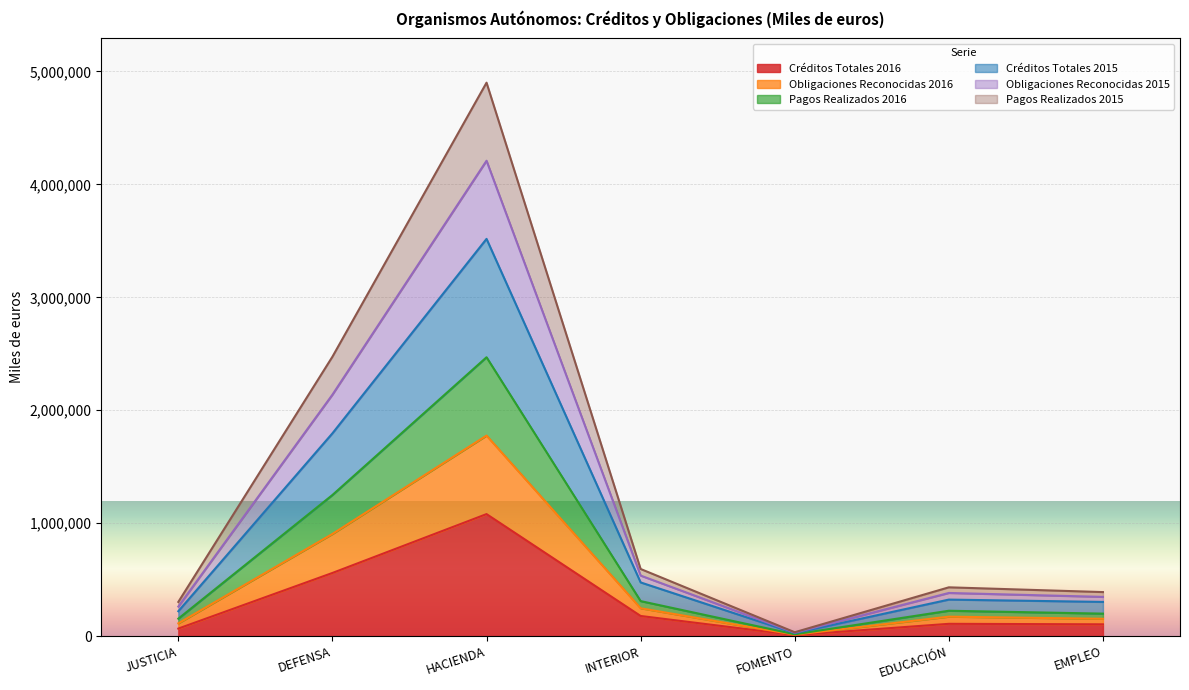

At which category does Créditos Totales 2016 reach its first local peak?

HACIENDA